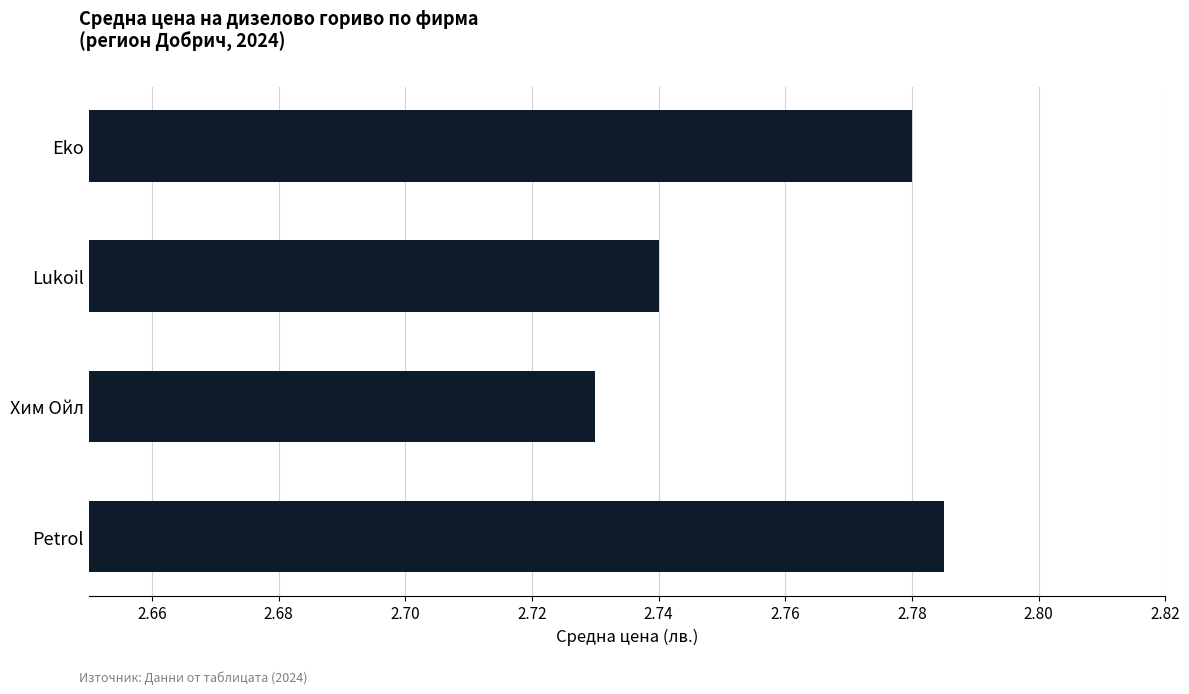

The value at Lukoil is 3.6. True or false?

False